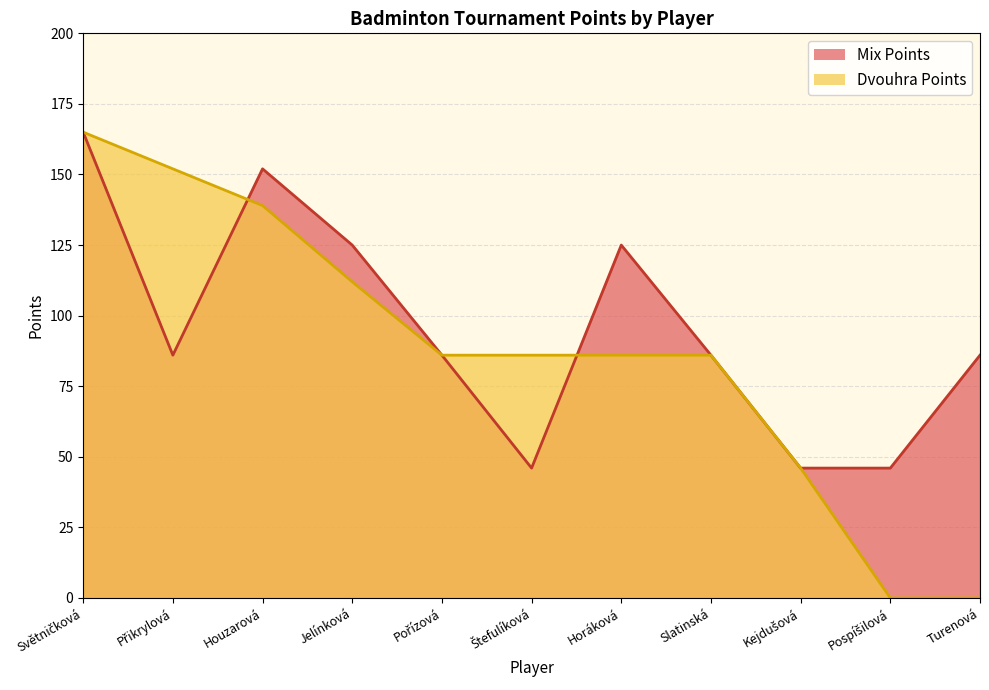

How many data points does each series have?

11